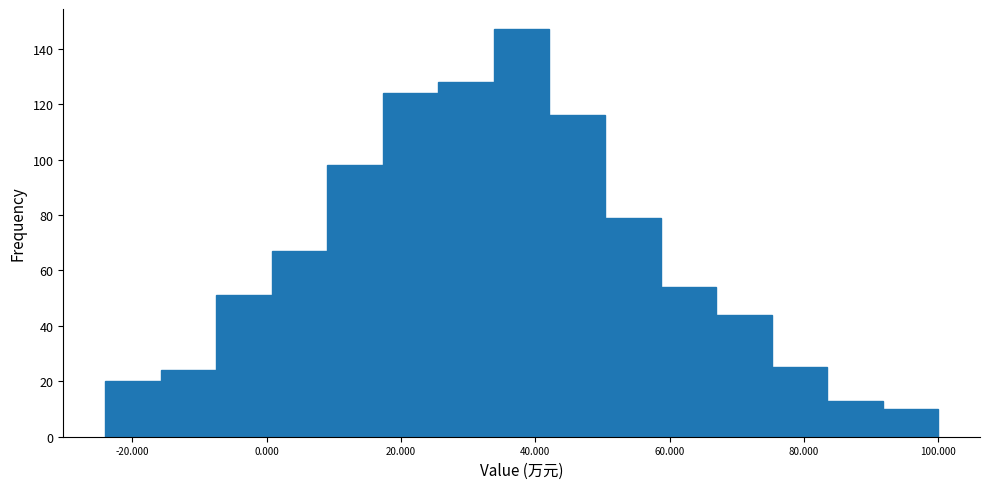

Reading left to right, list every bar in this chart as the range it spans on the x-axis followed by its height. Neither the bar edges nor the heights are printed on the chart, so give them approximately, as read against the axes.

-24 to -16: 20
-16 to -8: 24
-8 to 0: 52
0 to 10: 68
10 to 18: 98
18 to 26: 124
26 to 34: 128
34 to 42: 148
42 to 50: 116
50 to 58: 80
58 to 66: 54
66 to 76: 44
76 to 84: 26
84 to 92: 14
92 to 100: 10